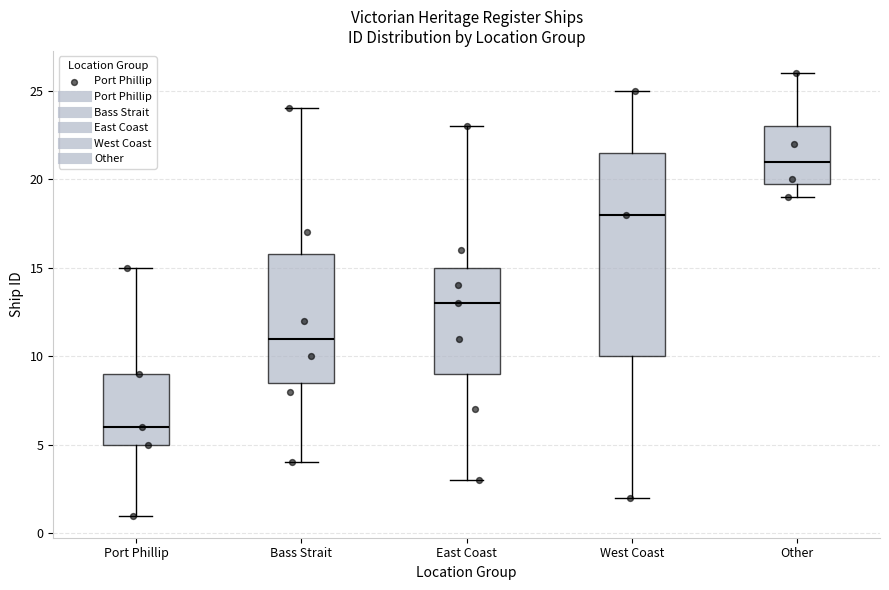

Reading left to right, read every box against the y-axis: the position of its median line, the range the box covers, and the ends of its whiskers. The values are not printed on the chart, so give them approximately, as read against the axis.

Port Phillip: median 6.0, box 5.0 to 9.0, whiskers 1.0 to 15.0
Bass Strait: median 11.0, box 8.5 to 16.0, whiskers 4.0 to 24.0
East Coast: median 13.0, box 9.0 to 15.0, whiskers 3.0 to 23.0
West Coast: median 18.0, box 10.0 to 21.5, whiskers 2.0 to 25.0
Other: median 21.0, box 20.0 to 23.0, whiskers 19.0 to 26.0